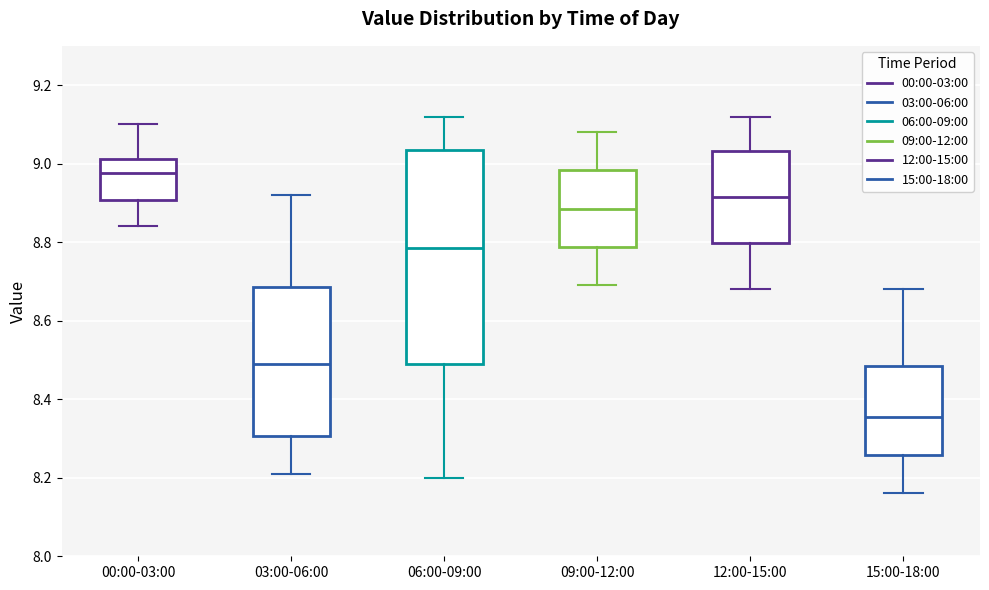

Which box's median line is the lowest?

15:00-18:00